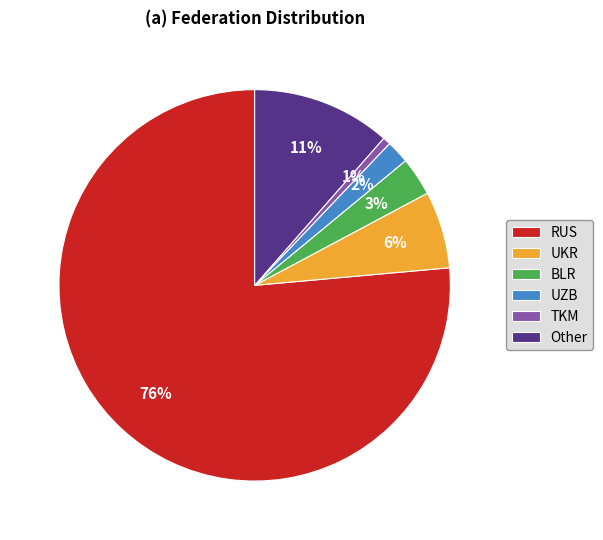

Rank the categories by value from highest to lowest.

RUS, Other, UKR, BLR, UZB, TKM